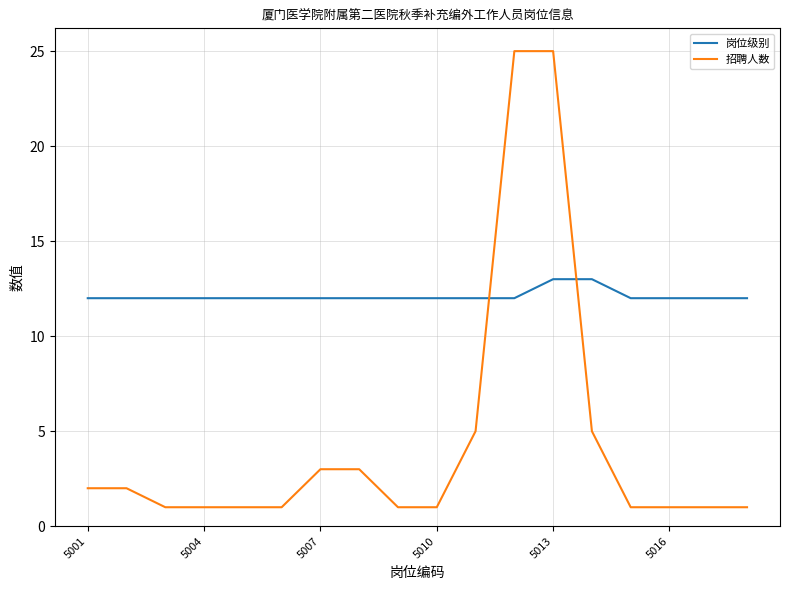

List the series in order of their overall mean, lowest first.

招聘人数, 岗位级别